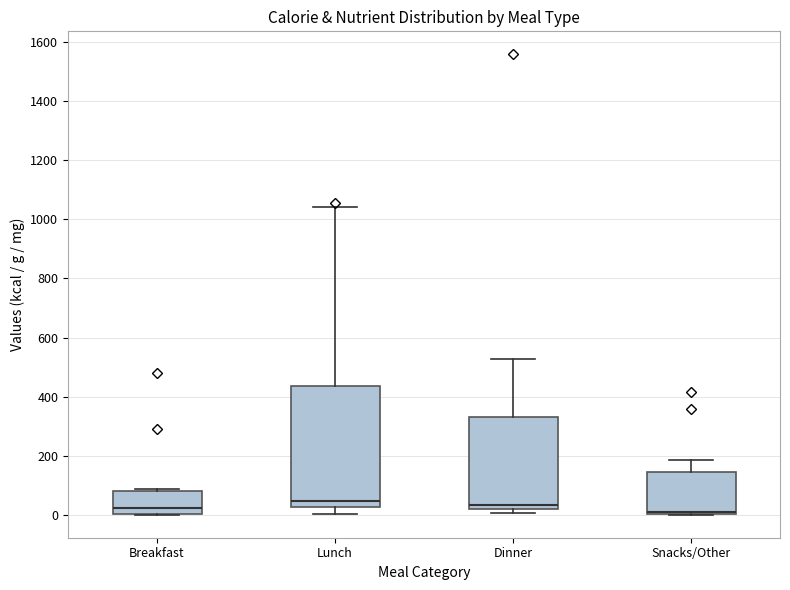

Where is the upper edge of the box for Breakfast on the y-axis? The values are not printed on the chart, so give them approximately, as read against the axis.

80